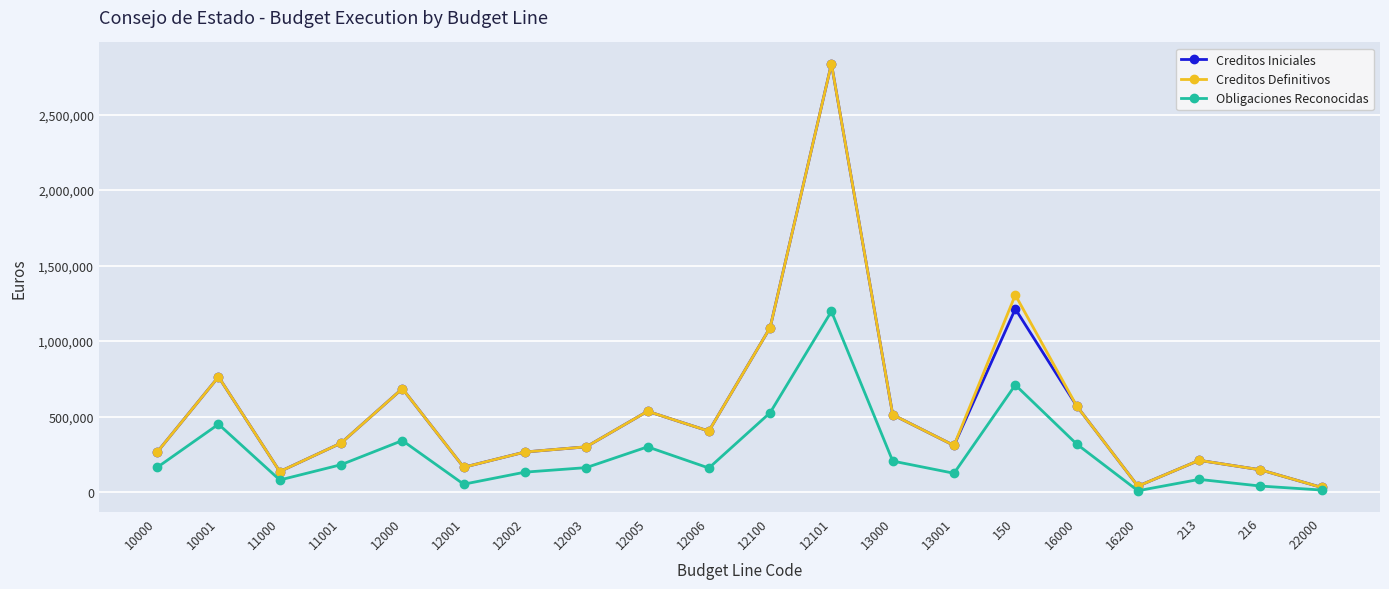

How many interior local valleys does the Creditos Definitivos series have?

5